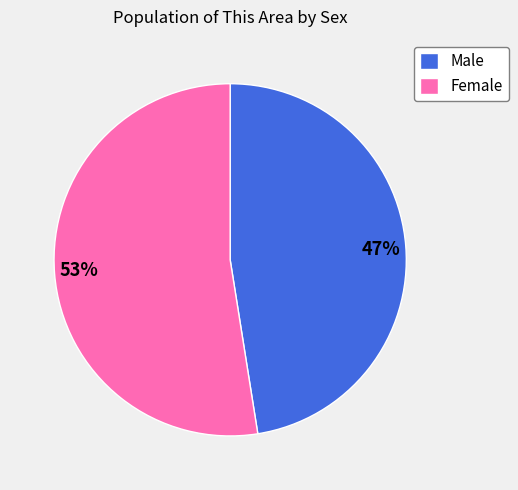

The Female slice represents 53% of the pie. True or false?

True